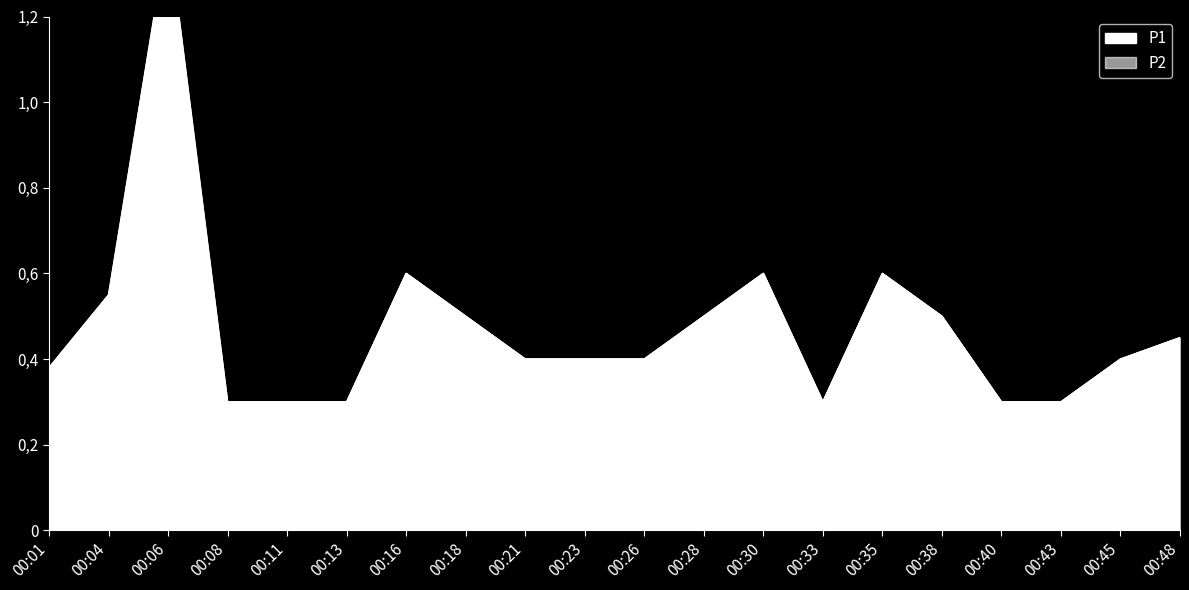

How many interior local peaks does the P1 series have?

4